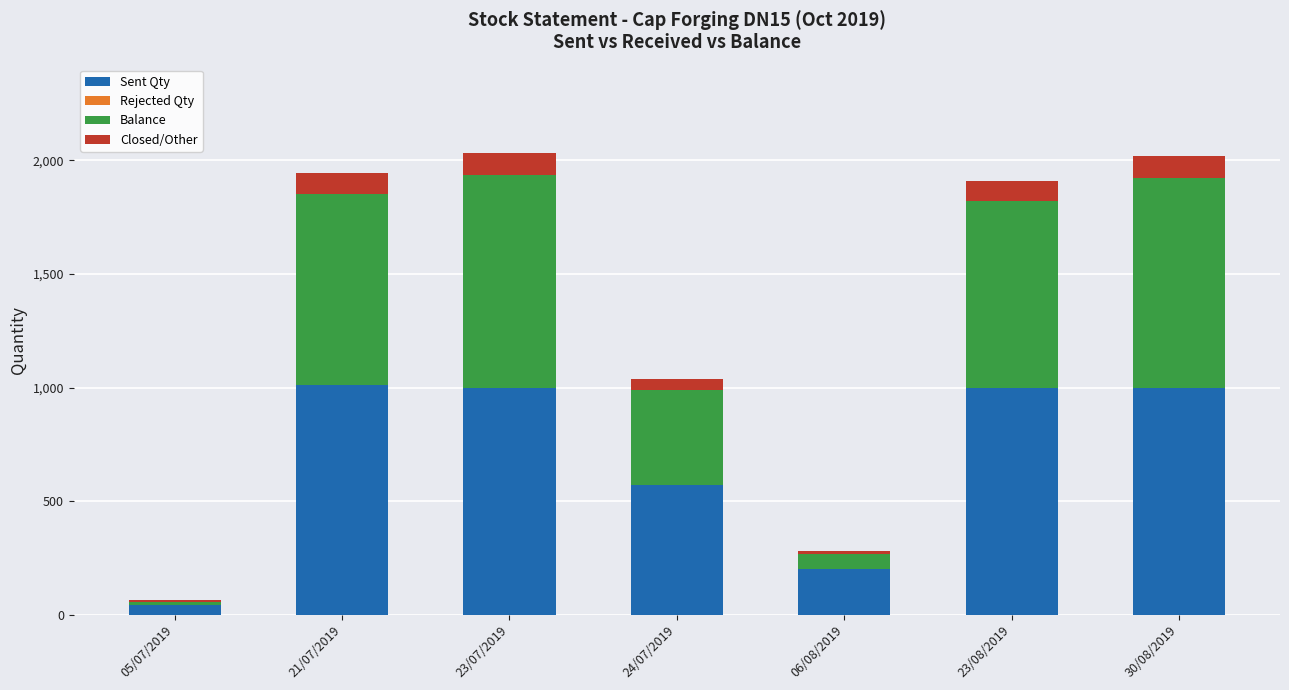

Count the number of categories in the chart.

7